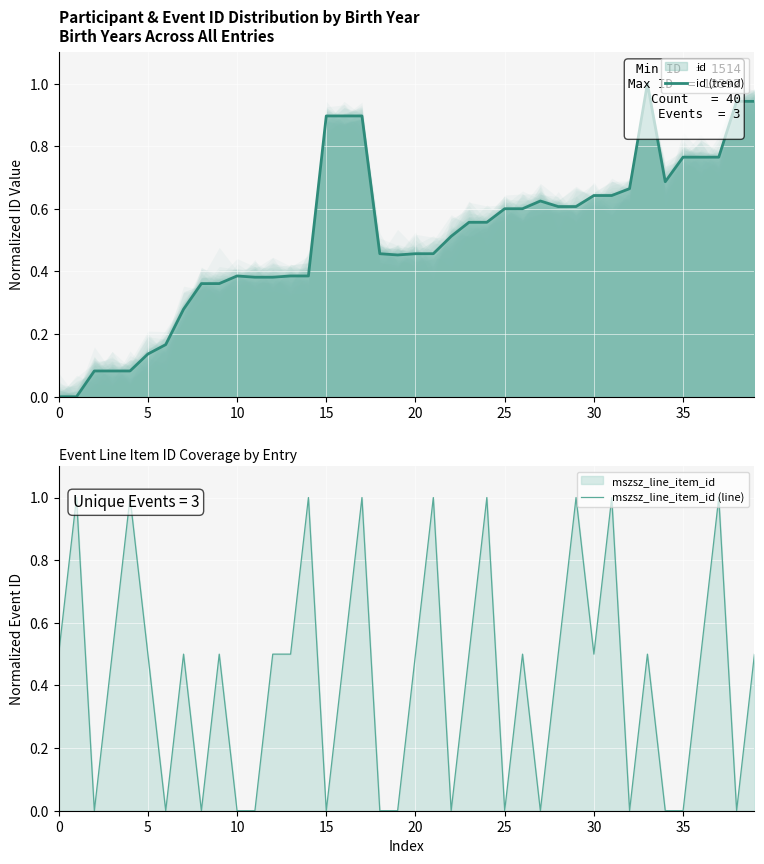

After their last crossing, which series has the higher values: id (trend) or mszsz_line_item_id (line)?

id (trend)